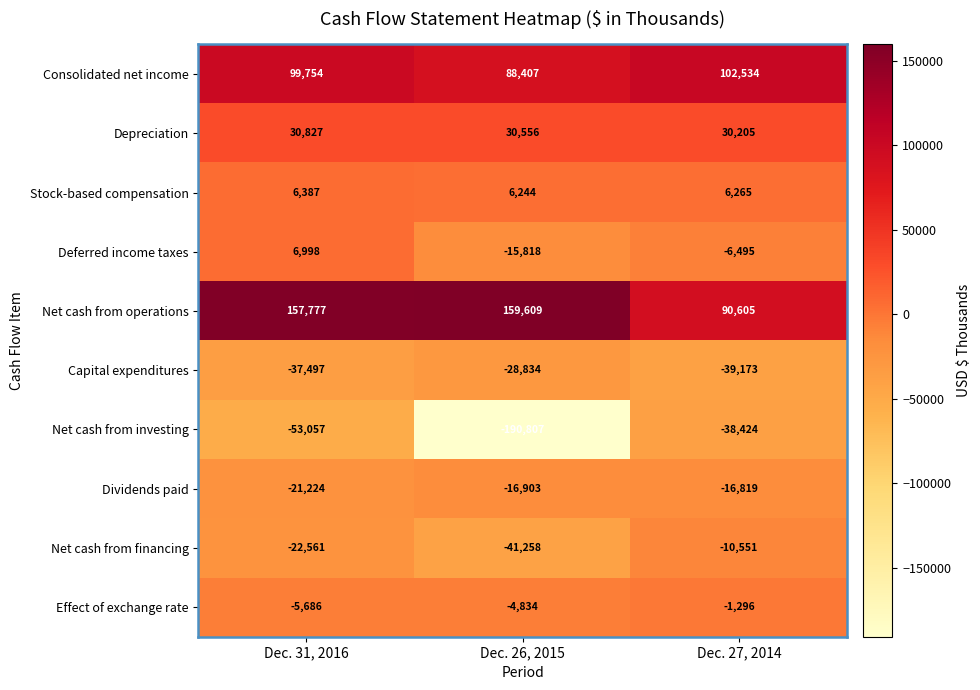

At which label does Stock-based compensation first exceed 6265?

Dec. 31, 2016